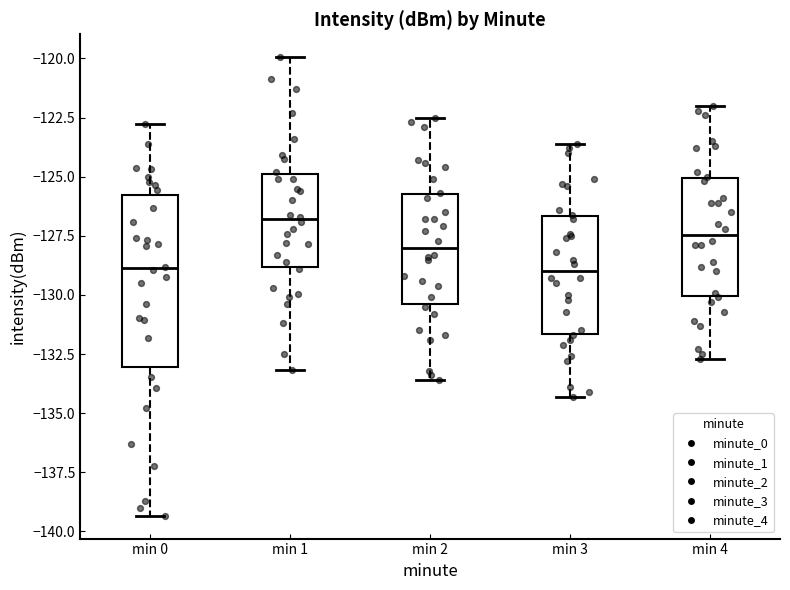

Where does the upper whisker of the box for min 2 end on the y-axis? The values are not printed on the chart, so give them approximately, as read against the axis.

-122.5